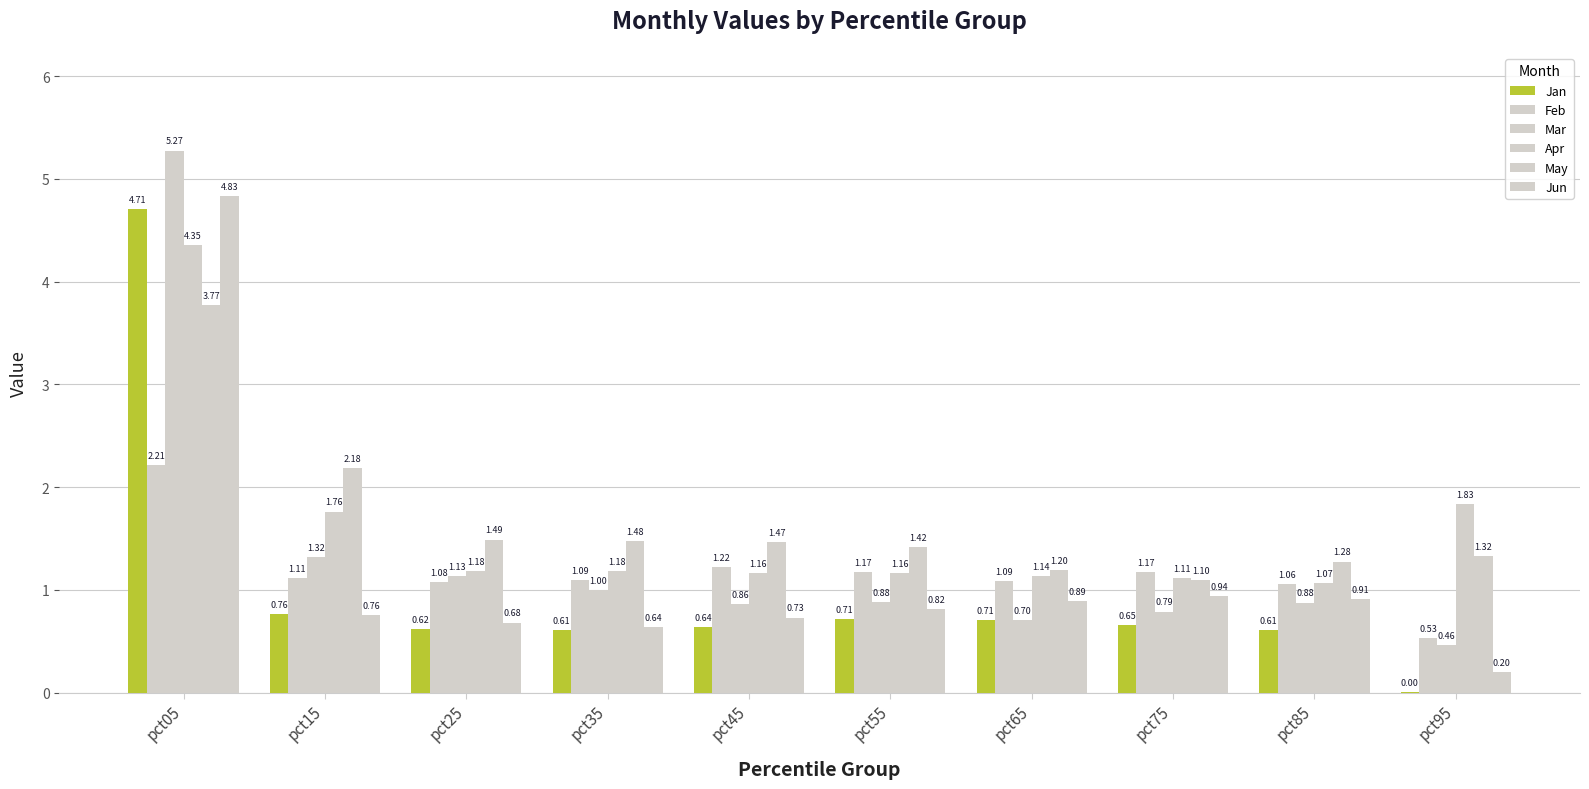

How many values in the Feb series exceed 1?

9